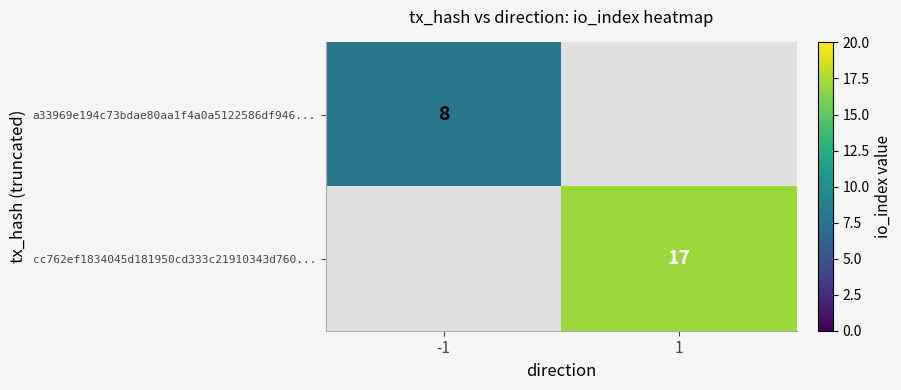

What is the maximum value shown in the chart?

17.0